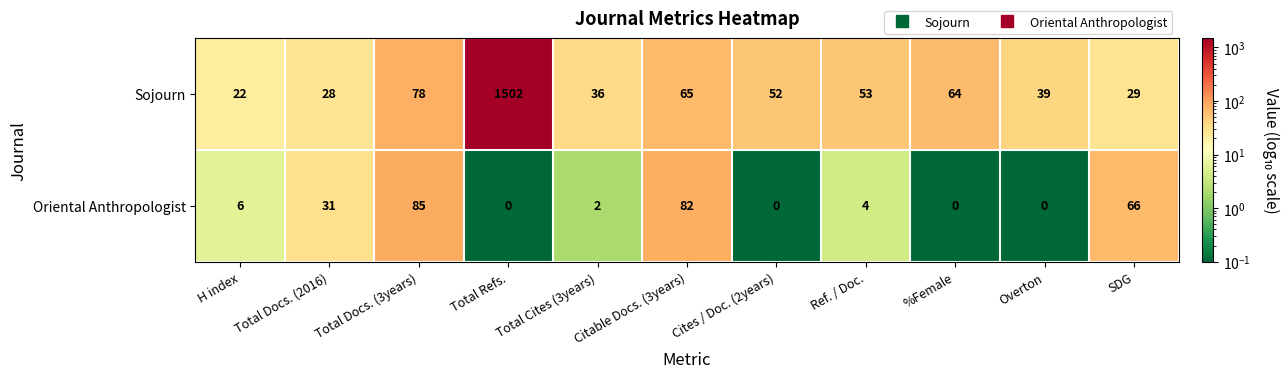

What is the difference between the Oriental Anthropologist values at Total Docs. (3years) and Total Docs. (2016)?

54